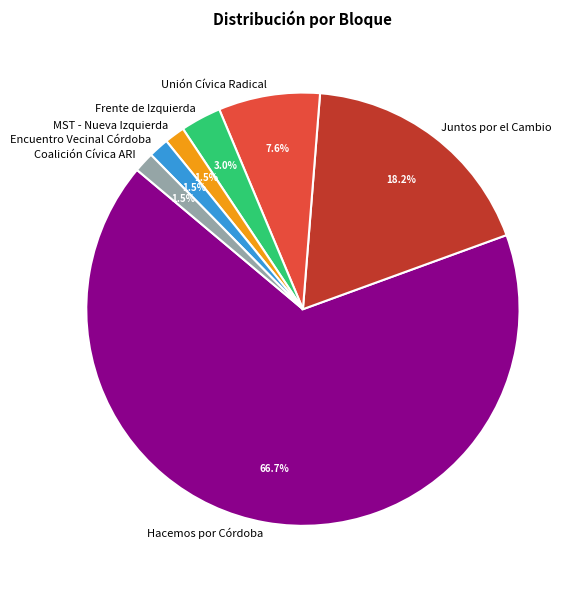

Is the sum of Hacemos por Córdoba and Unión Cívica Radical greater than half?

Yes